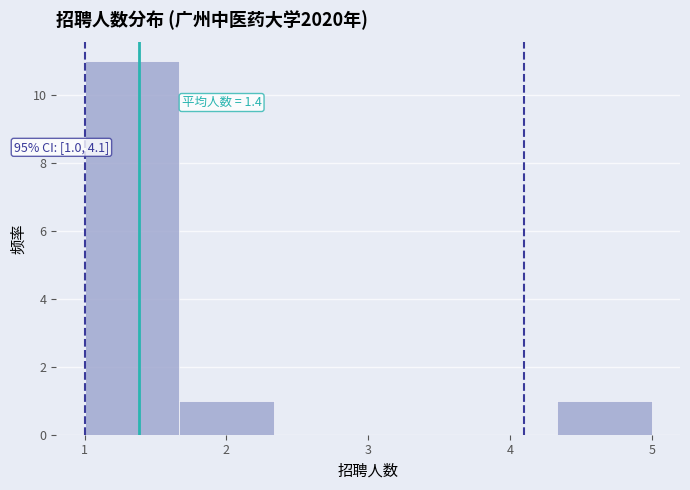

Which range on the x-axis has the tallest bar?

1.0 to 1.7